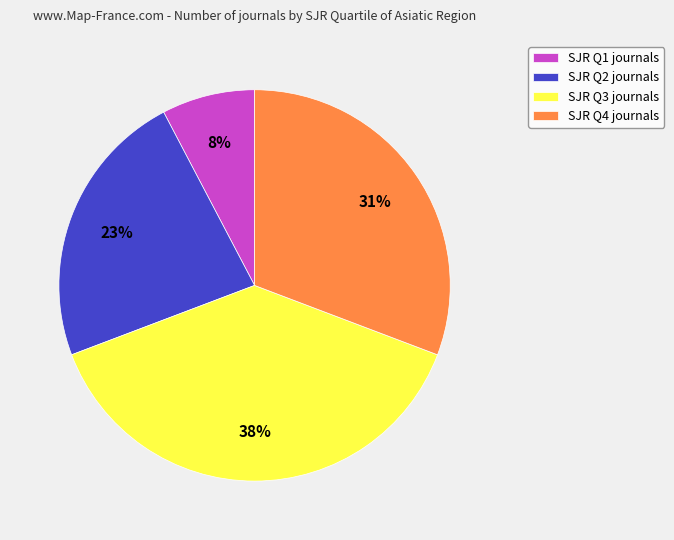

Is there a majority slice in this chart?

No